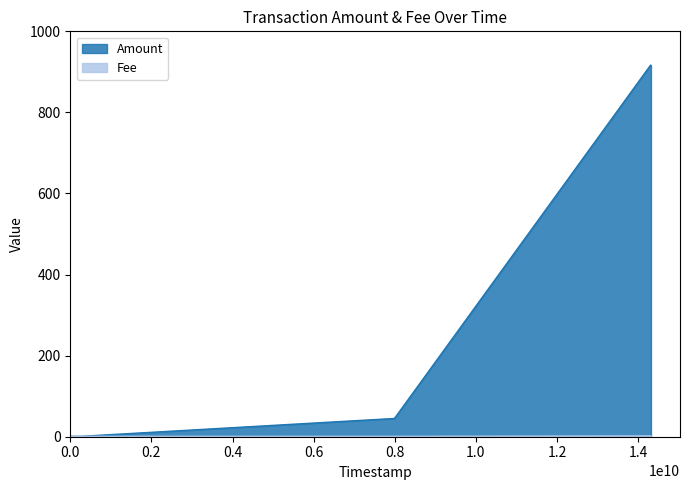

Reading left to right, list all the values displayed in this chart.

Amount: 2017-11-29 21:33:59=915.8	2017-11-29 18:58:41=916.8	2017-09-17 14:57:08=44.0	2017-09-17 14:29:30=45.0	2017-06-20 06:20:47=1.0	2017-06-20 06:09:16=1.0	2017-06-17 05:14:35=1.0
Fee: 2017-11-29 21:33:59=1.0	2017-11-29 18:58:41=2.0	2017-09-17 14:57:08=1.0	2017-09-17 14:29:30=1.0	2017-06-20 06:20:47=1.0	2017-06-20 06:09:16=1.0	2017-06-17 05:14:35=1.0